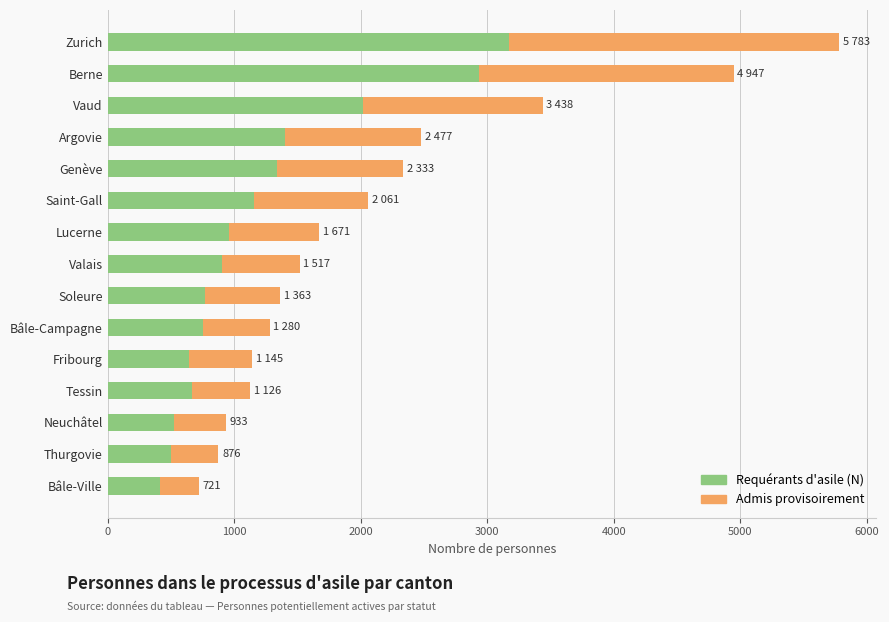

What is the total value across all series at Bâle-Campagne?

1280